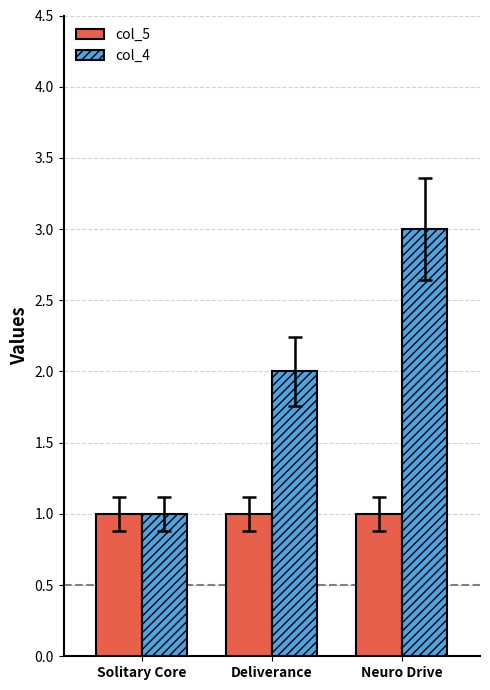

What position from the right is Solitary Core?

3